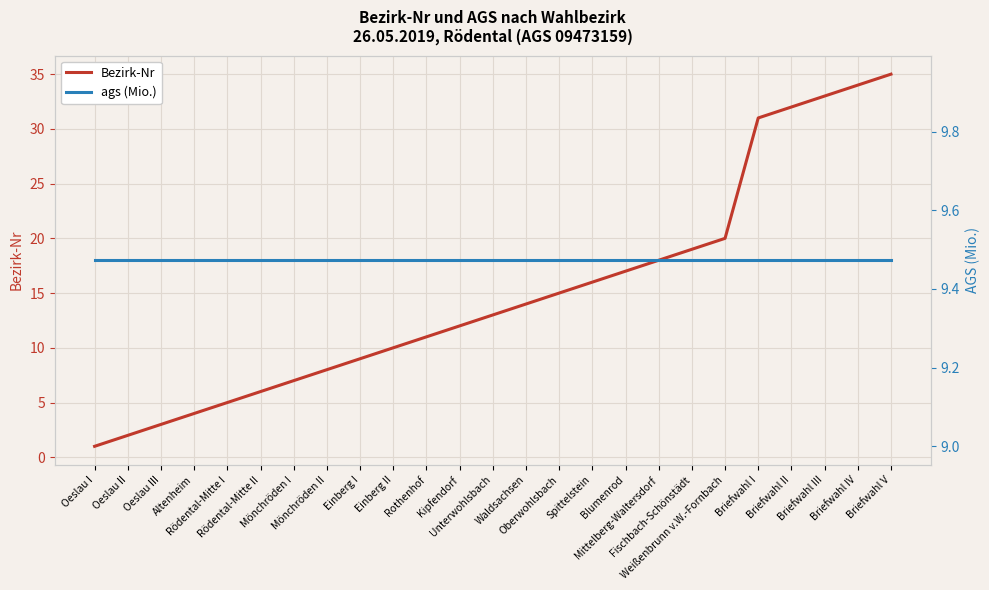

Count the number of categories in the chart.

25